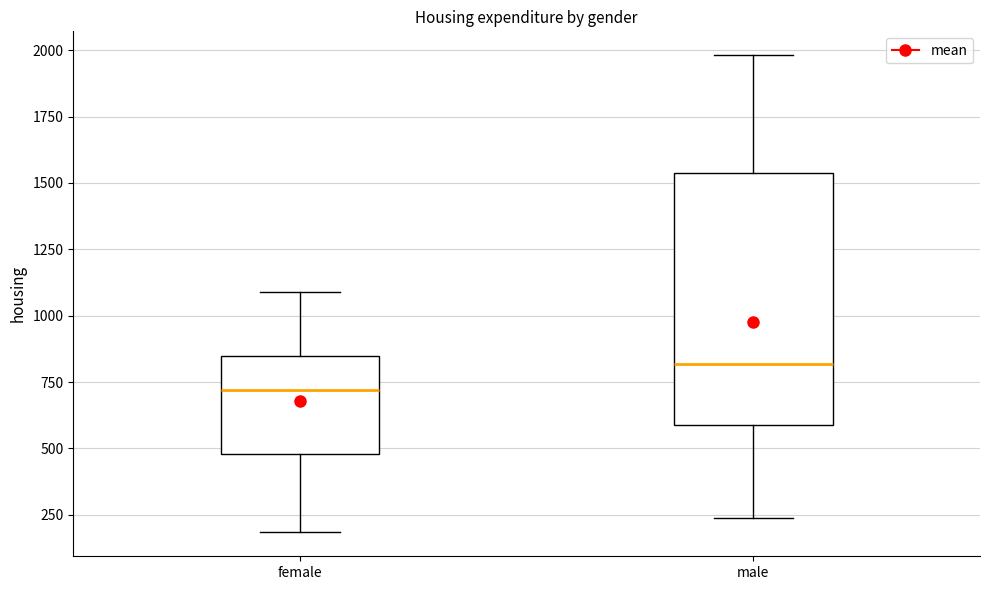

Which box's median line is the lowest?

female